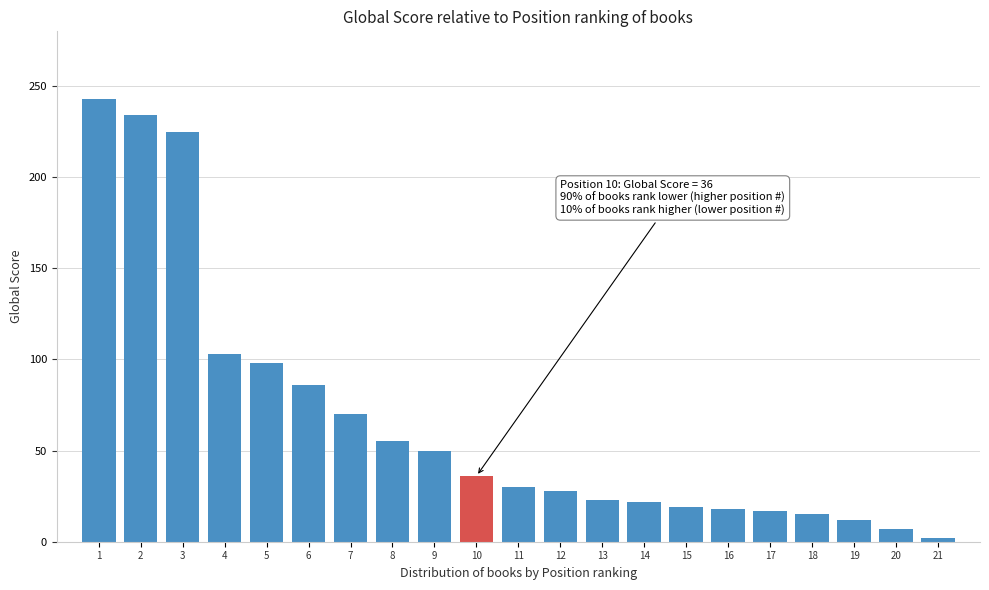

The chart shows a value of 33 at 13. True or false?

False